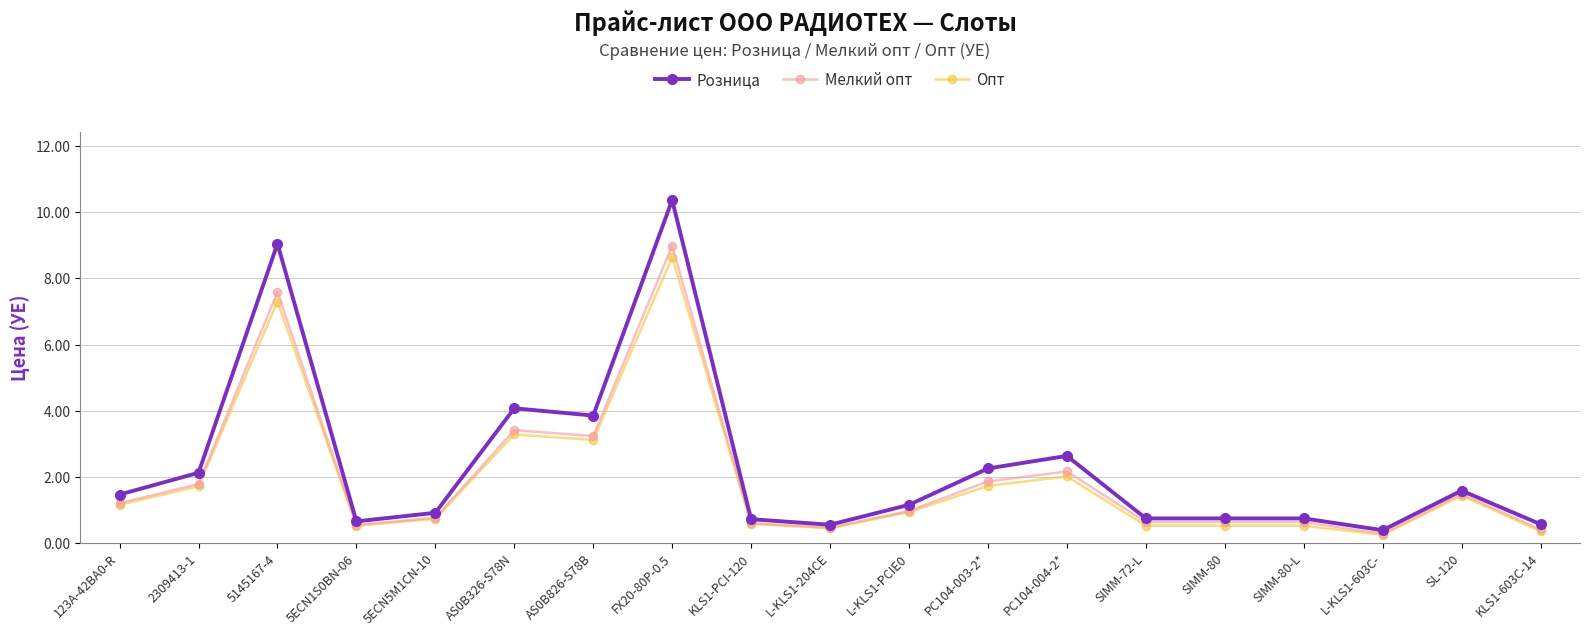

Where is the first local minimum for Мелкий опт?

5ECN1S0BN-06